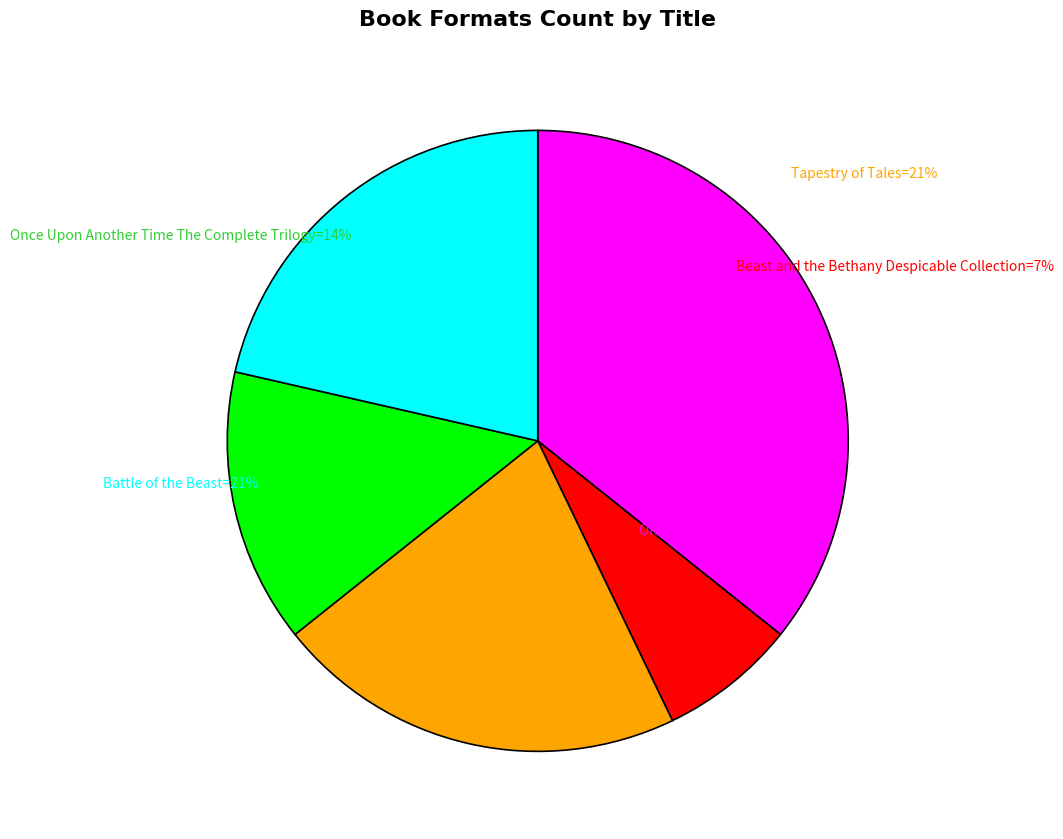

How many segments does this pie chart have?

5